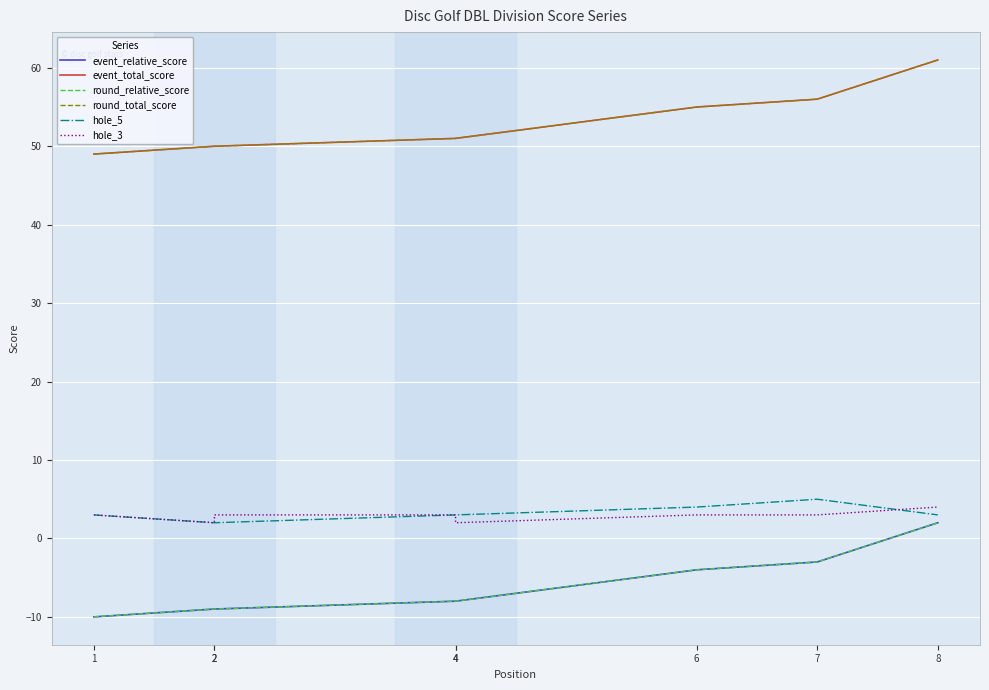

How many lines are shown in the chart?

6